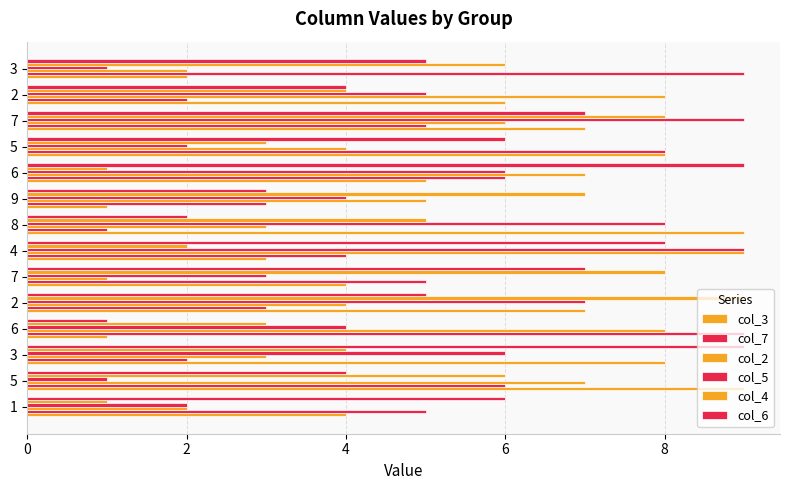

What is the difference between the maximum and minimum values in the col_3 series?

8